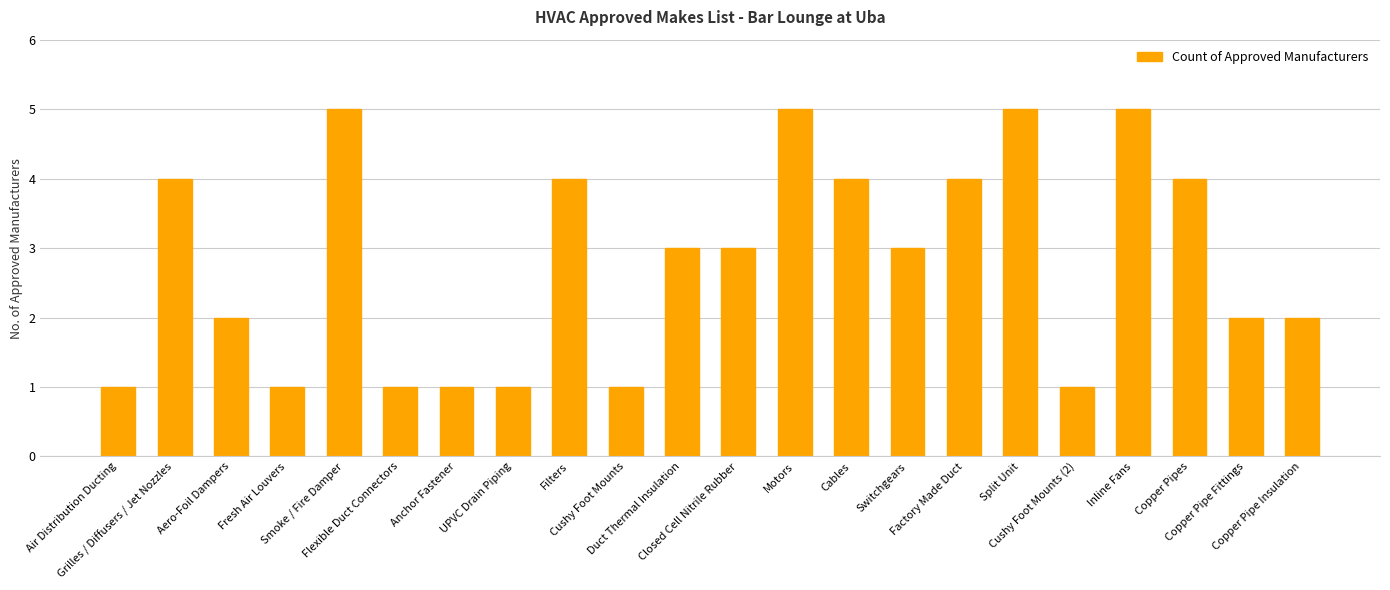

Reading left to right, what are all the values shown in this chart?

Air Distribution Ducting=1	Grilles / Diffusers / Jet Nozzles=4	Aero-Foil Dampers=2	Fresh Air Louvers=1	Smoke / Fire Damper=5	Flexible Duct Connectors=1	Anchor Fastener=1	UPVC Drain Piping=1	Filters=4	Cushy Foot Mounts=1	Duct Thermal Insulation=3	Closed Cell Nitrile Rubber=3	Motors=5	Cables=4	Switchgears=3	Factory Made Duct=4	Split Unit=5	Cushy Foot Mounts (2)=1	Inline Fans=5	Copper Pipes=4	Copper Pipe Fittings=2	Copper Pipe Insulation=2